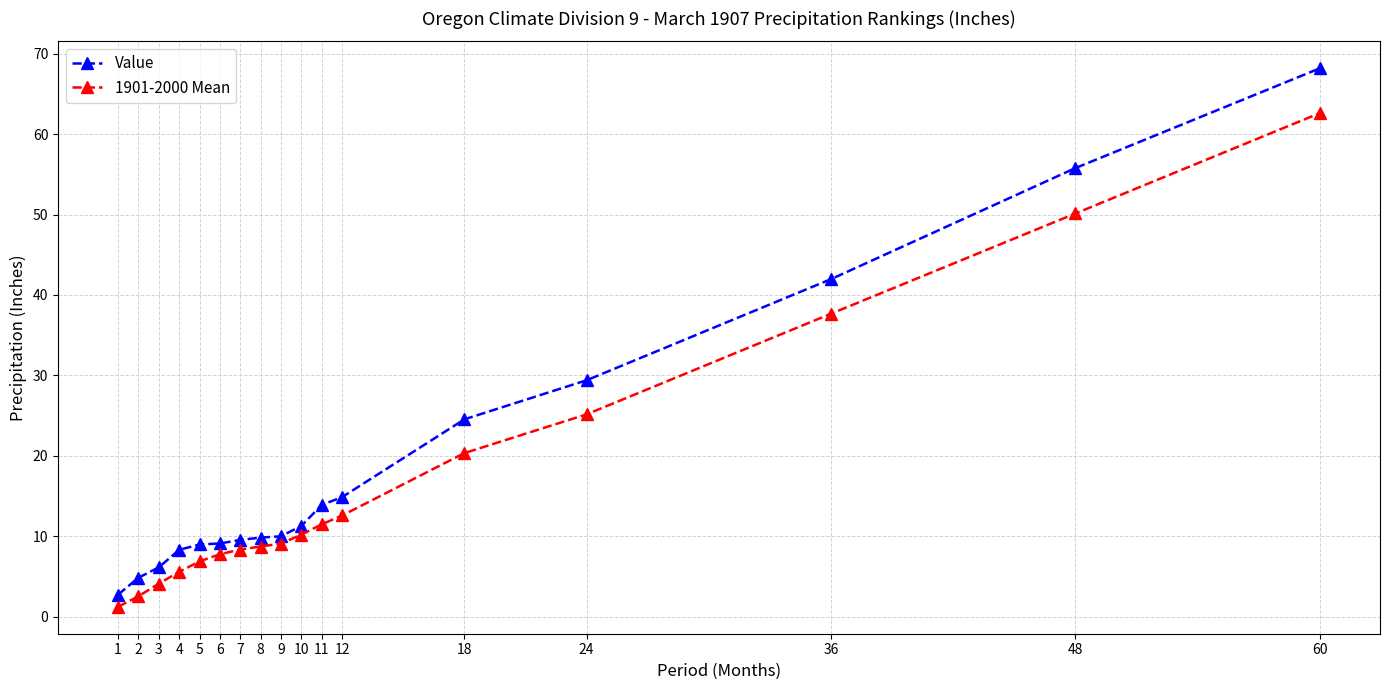

What is the minimum value for Value?

2.7